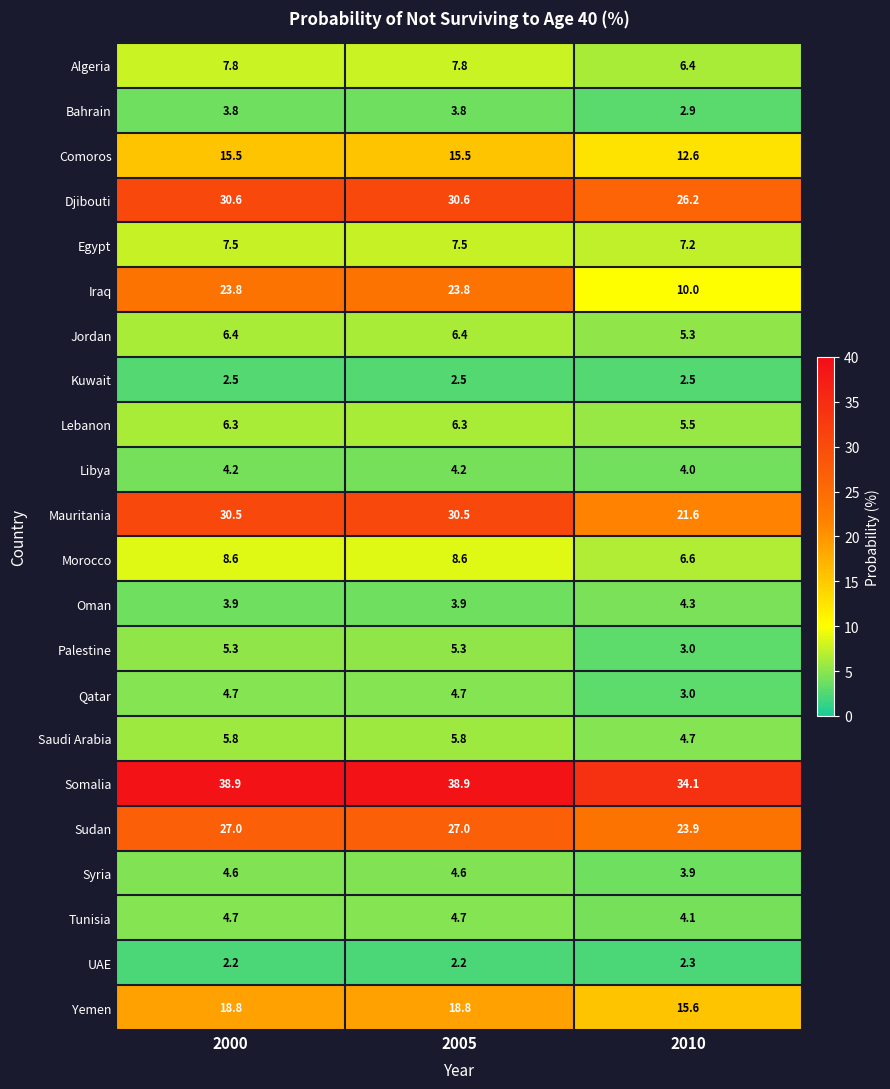

Count the Egypt values in the range 7 to 8.

3